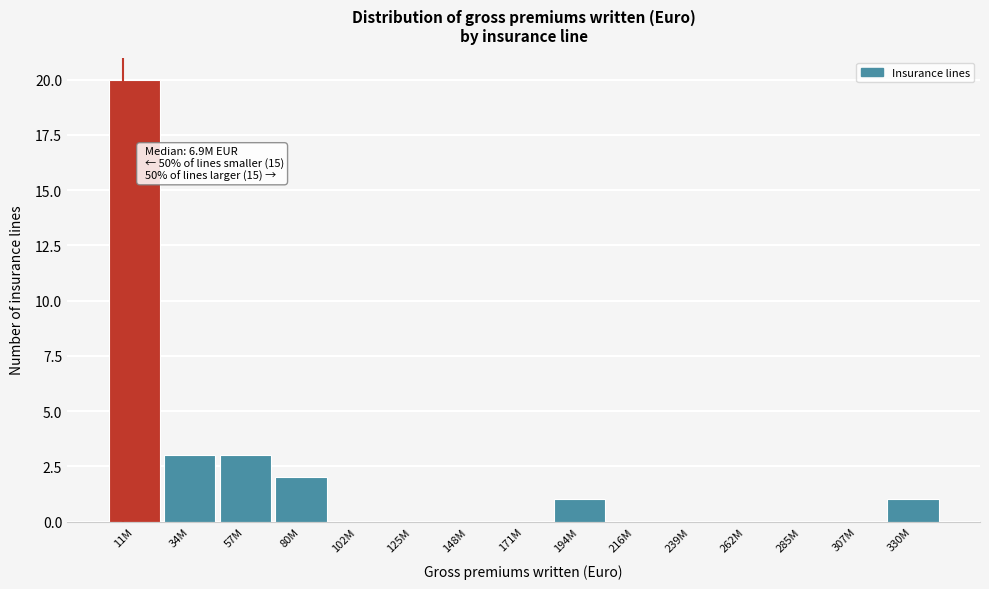

Reading left to right, extract all data points from this chart.

11M=20	34M=3	57M=3	80M=2	102M=0	125M=0	148M=0	171M=0	194M=1	216M=0	239M=0	262M=0	285M=0	307M=0	330M=1